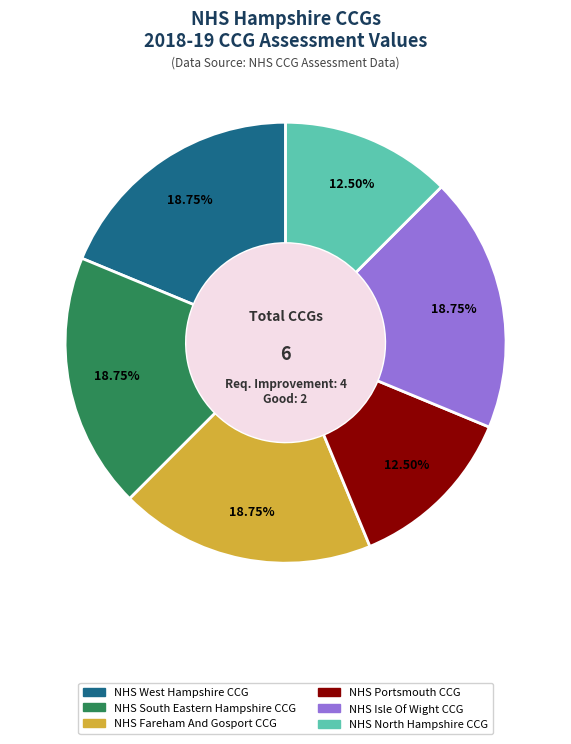

To the nearest percent, what is the difference between the largest and smallest slice percentages?

6%